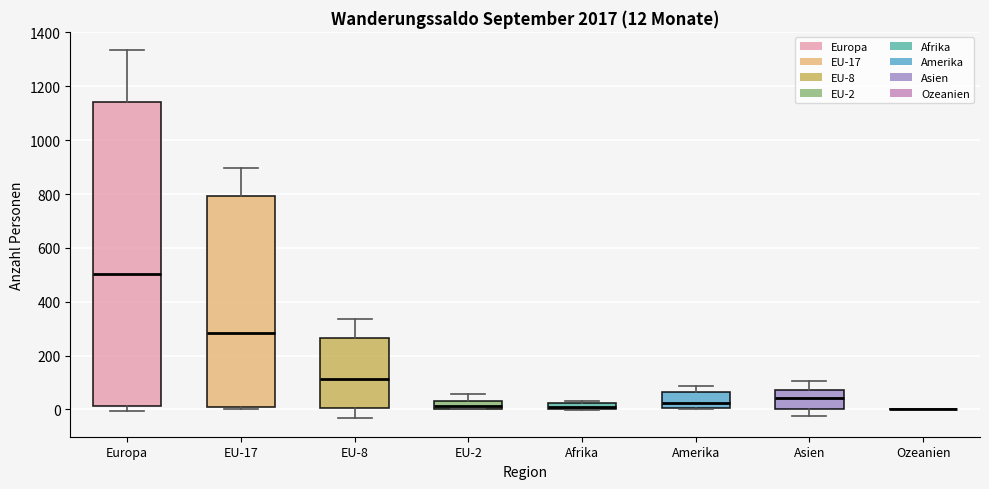

Which box is the tallest, from its lower edge to its upper edge?

Europa